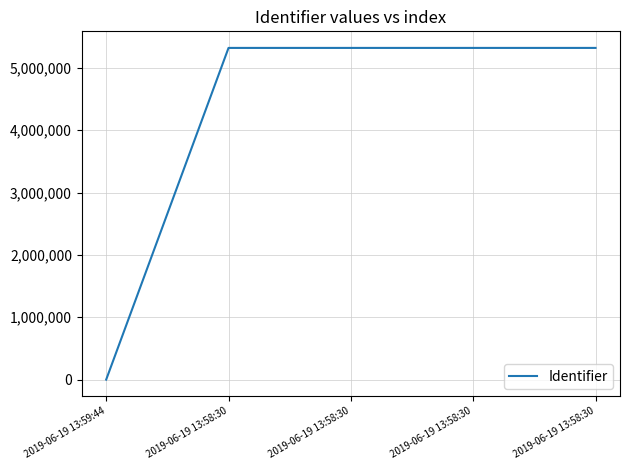

Where is the data nearest to the value 2660200?

2019-06-19 13:58:30